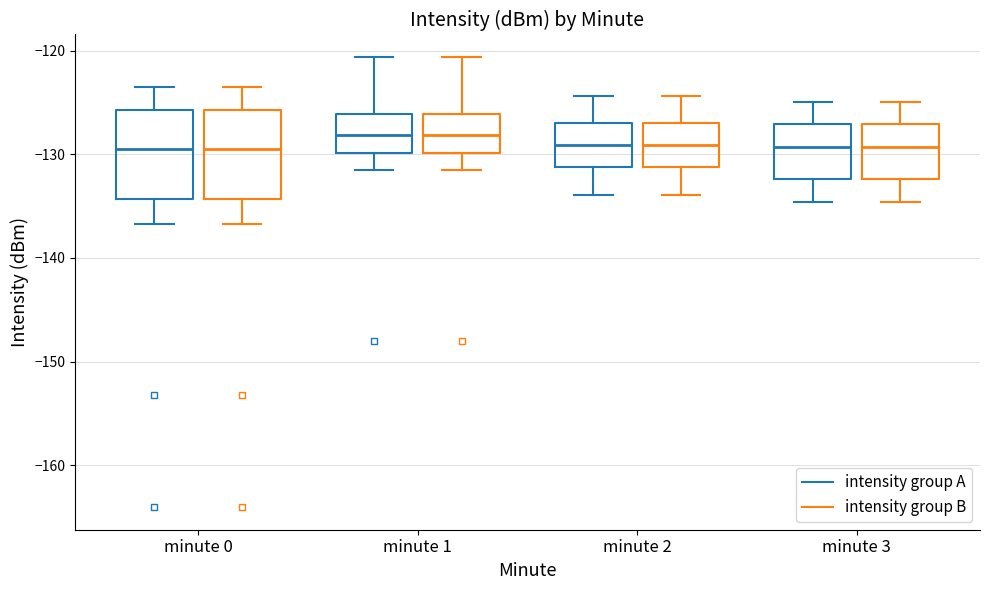

Where does the upper whisker of the box for minute 3 (intensity group B) end on the y-axis? The values are not printed on the chart, so give them approximately, as read against the axis.

-125